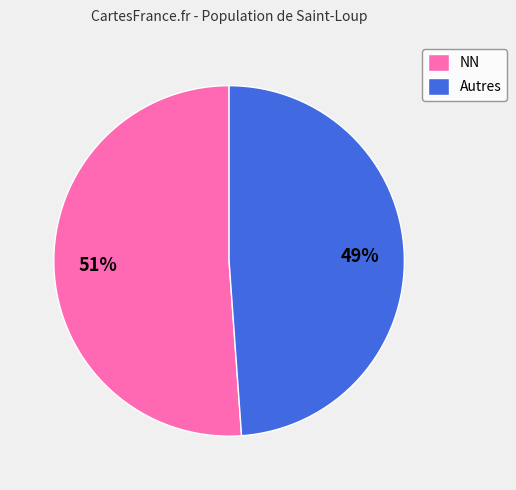

Rank the categories by value from highest to lowest.

NN, Autres